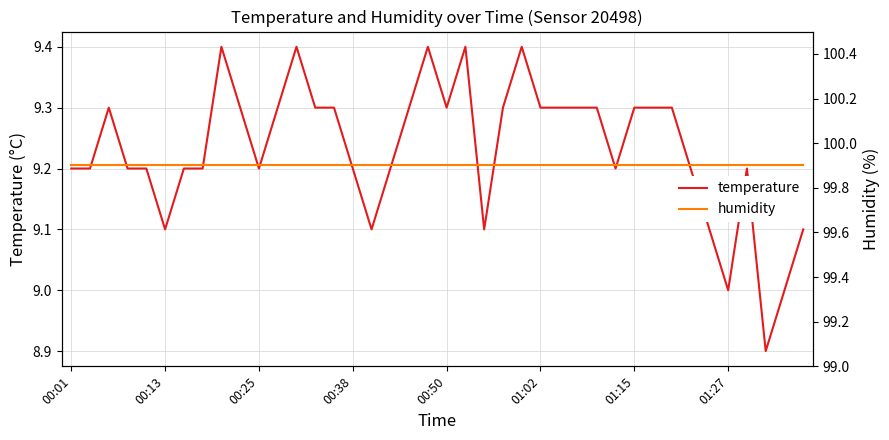

What is the difference between the maximum and second lowest values in the temperature series?

0.4